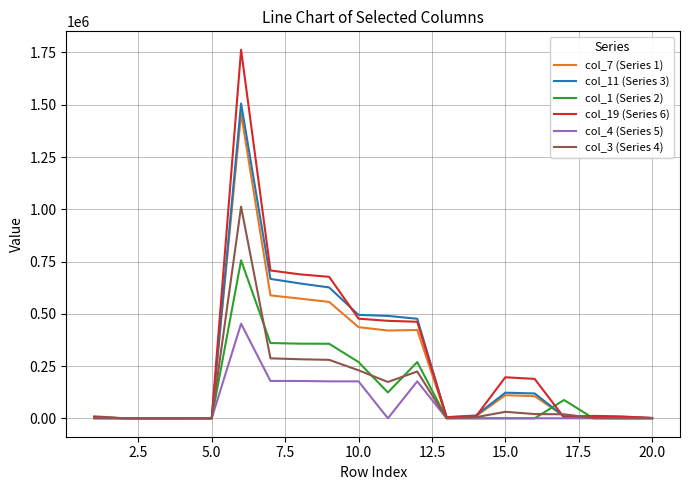

How many series are shown in this chart?

6